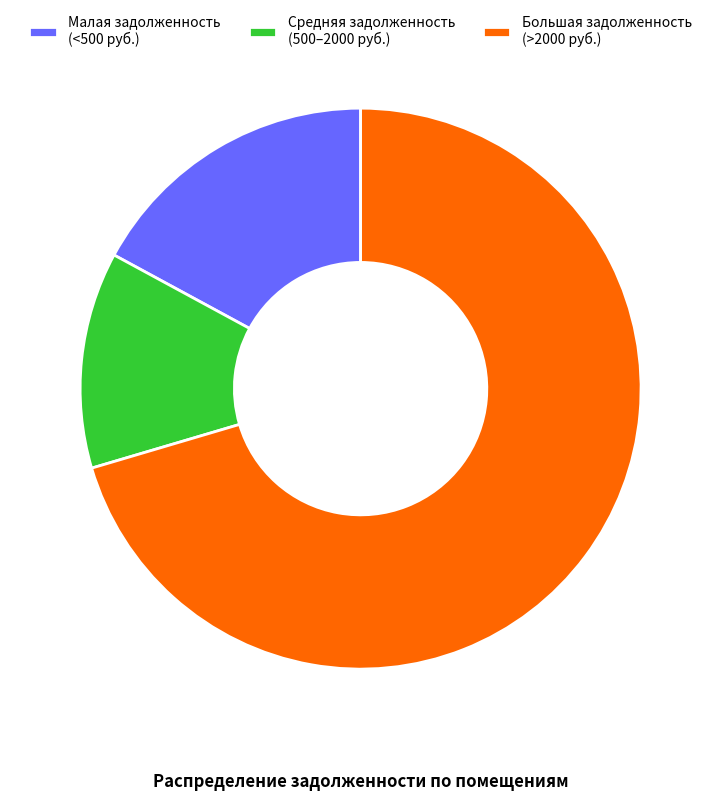

Do Средняя задолженность (500–2000 руб.) and Большая задолженность (>2000 руб.) together represent more than half of the pie?

Yes